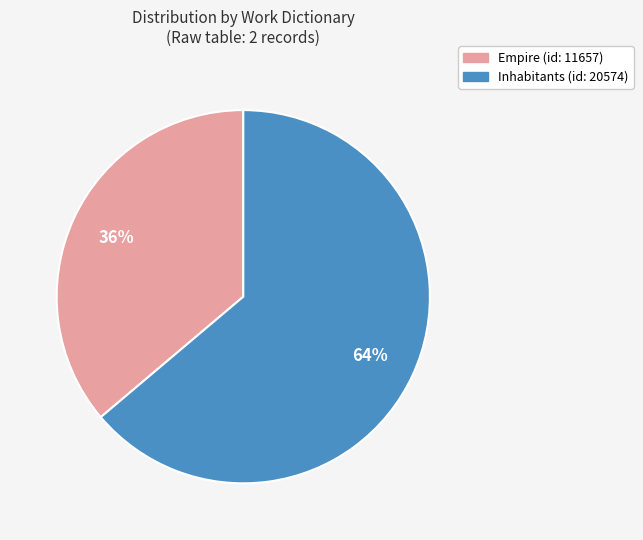

Which has a higher value, Inhabitants (id: 20574) or Empire (id: 11657)?

Inhabitants (id: 20574)